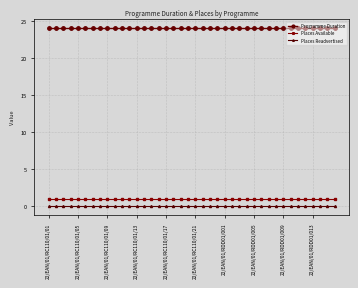

How many lines are shown in the chart?

3